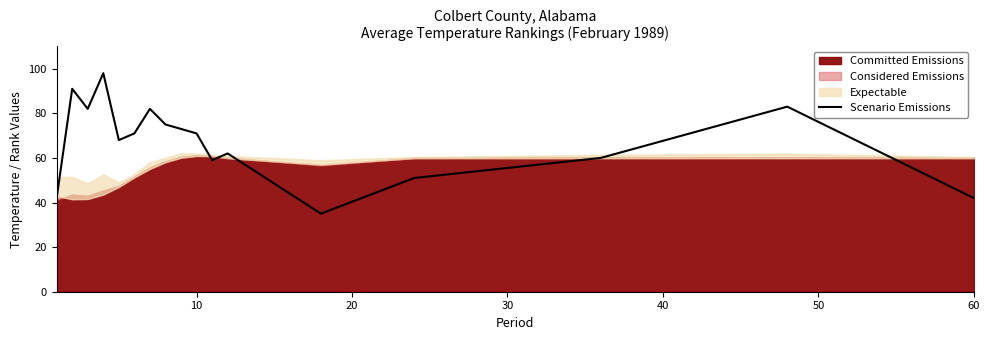

True or false: Scenario Emissions has a value of 71 at 10.

True